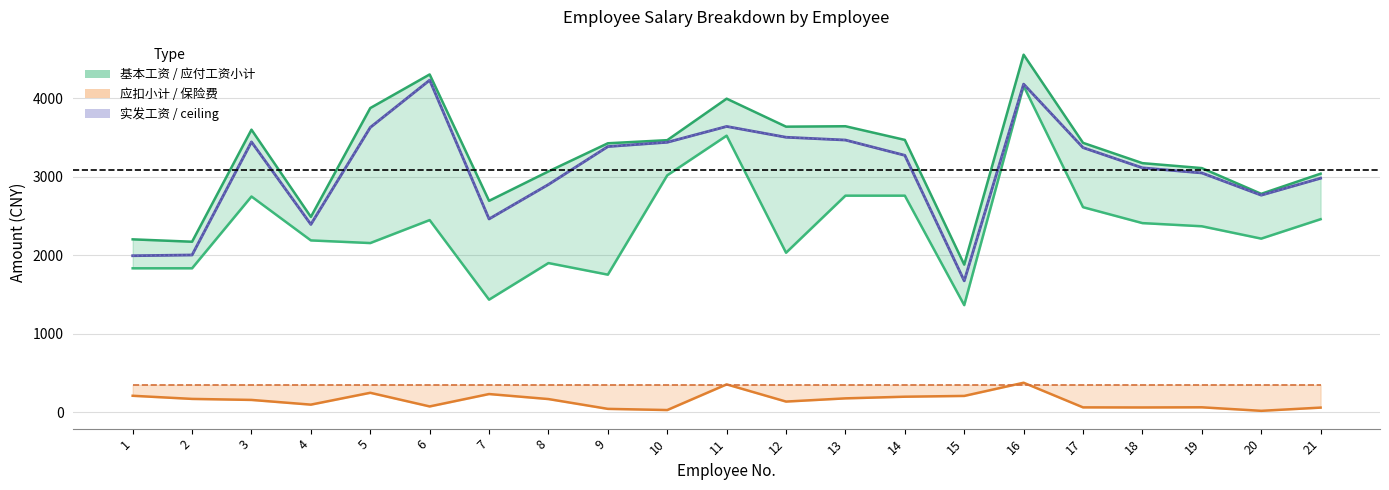

How many times do 应扣小计 and 保险费 cross each other?

4